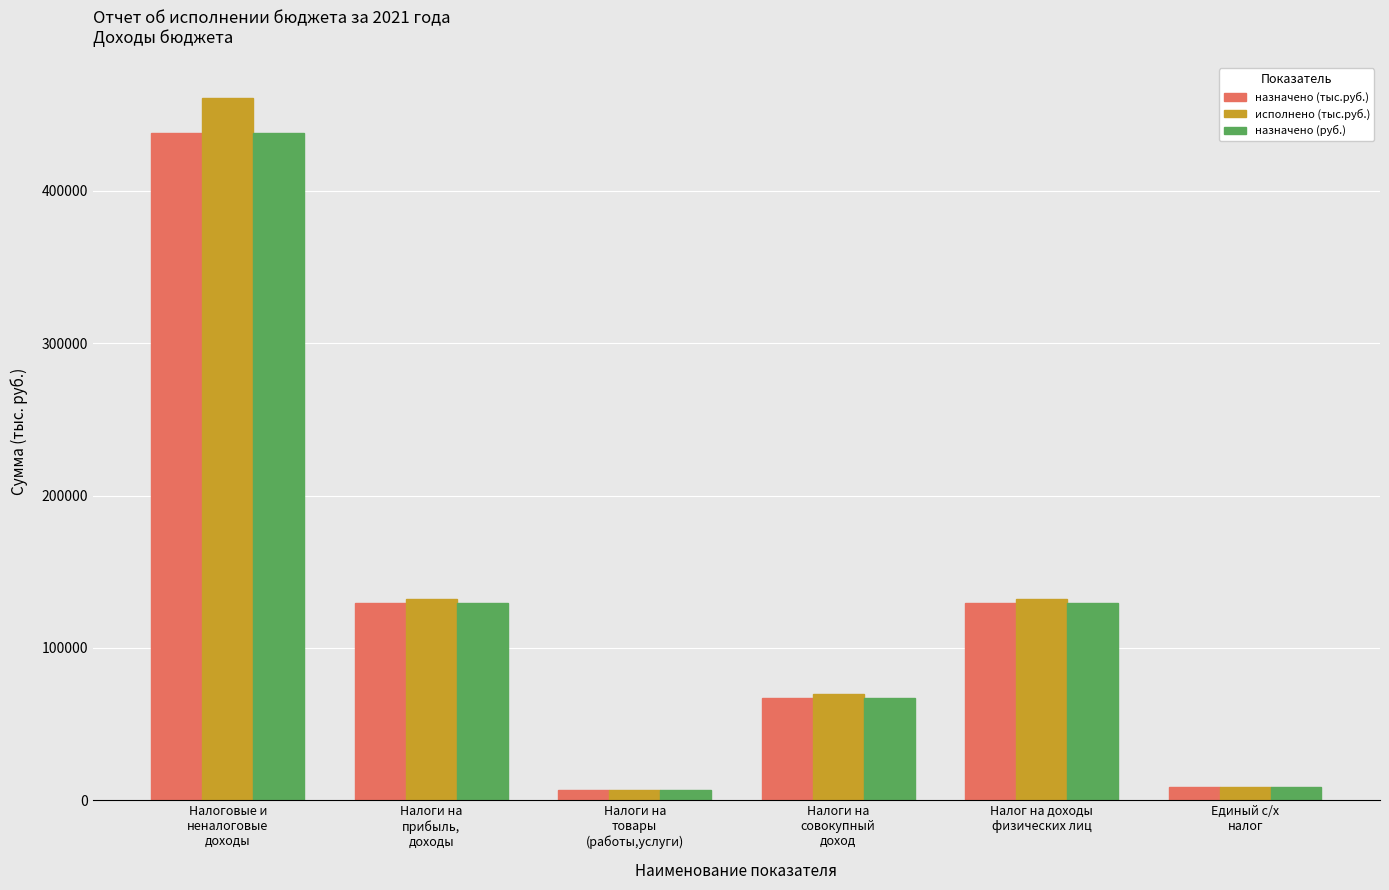

Which series has the largest range (max minus min)?

исполнено (тыс.руб.)